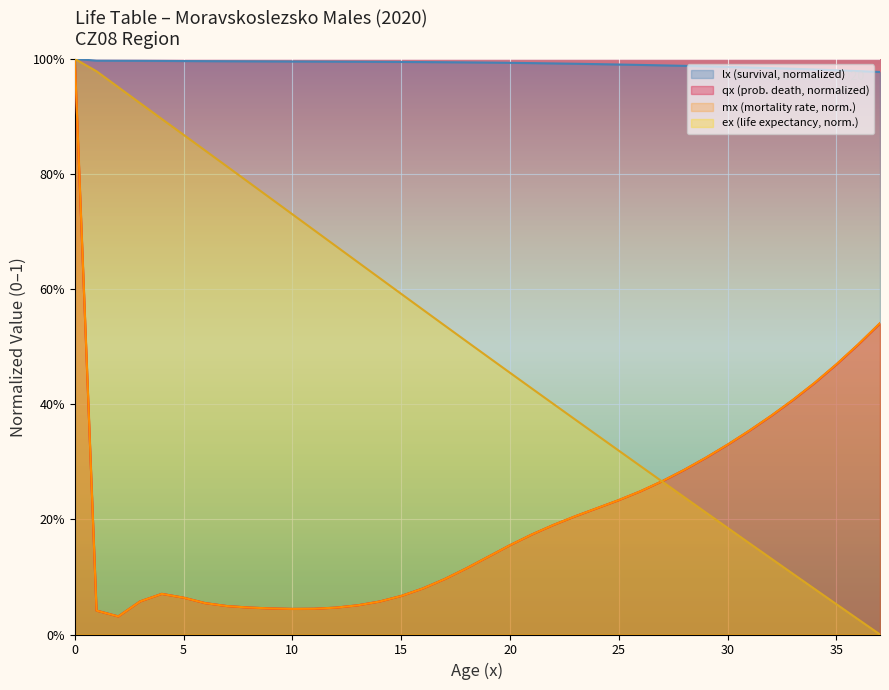

What is the difference between the second highest and minimum values in the mx series?

0.5